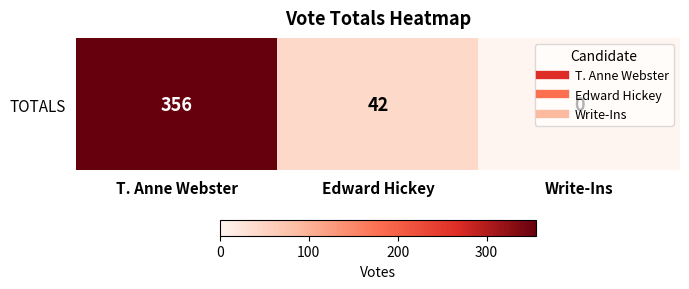

Which label corresponds to the smallest value in the chart?

Write-Ins